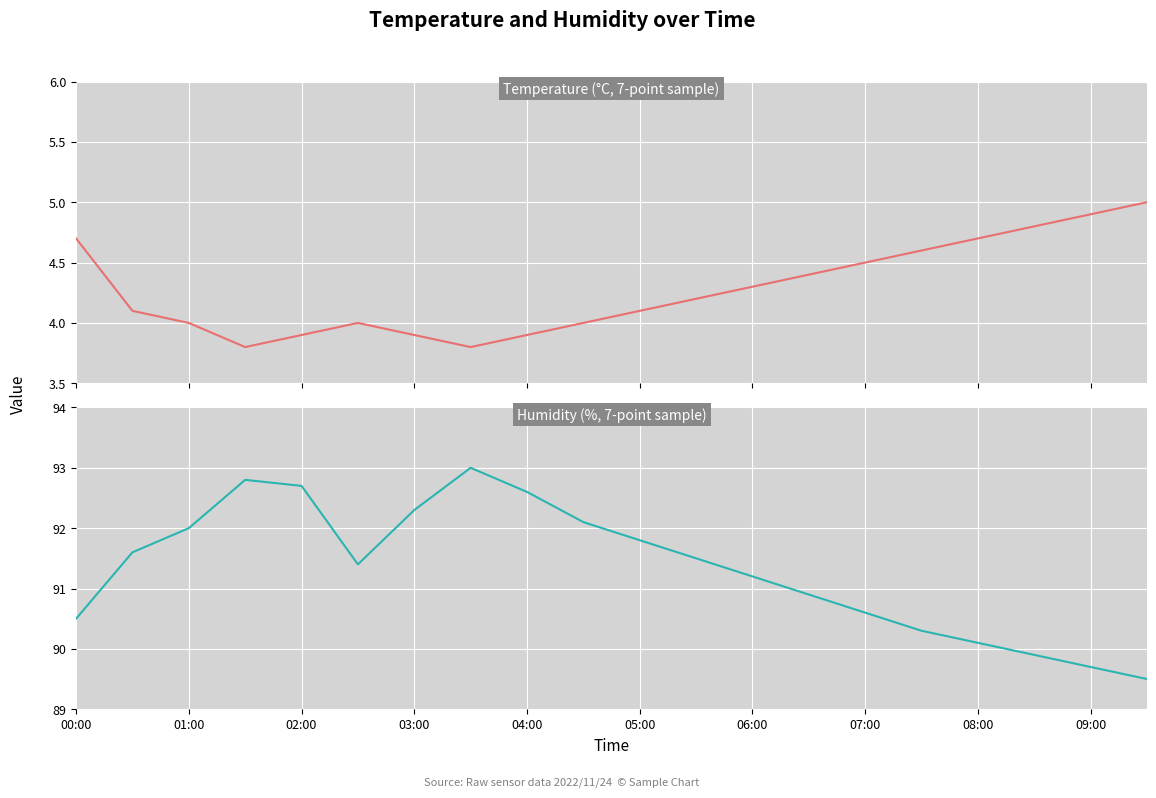

True or false: Temp and Humidity intersect in this chart.

False